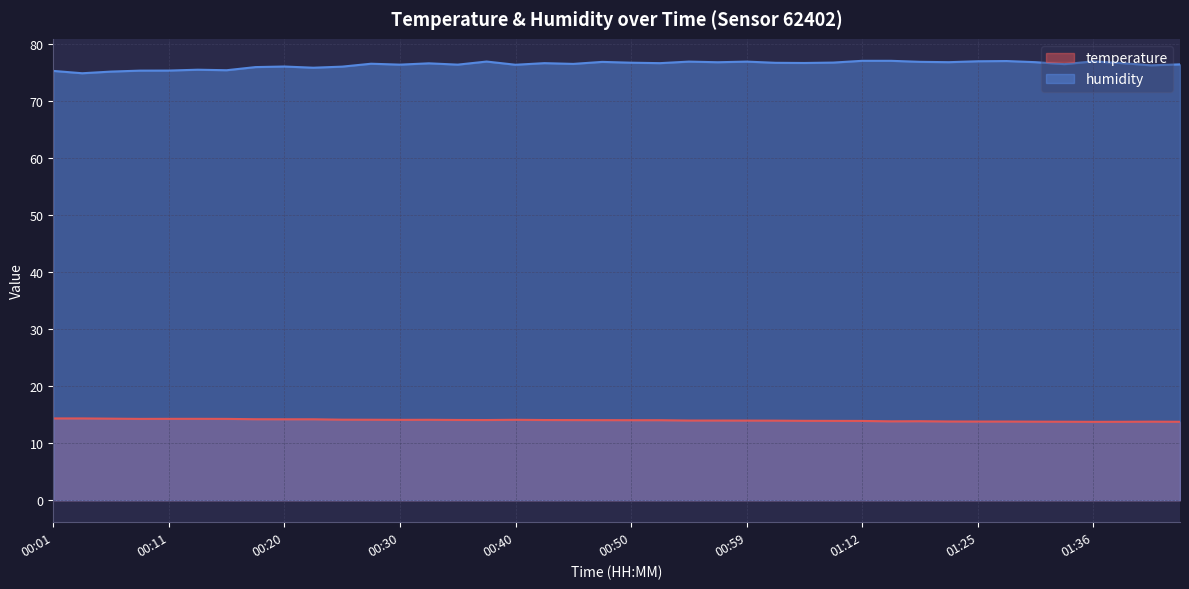

What is the total value across all series at 00:47?

90.9